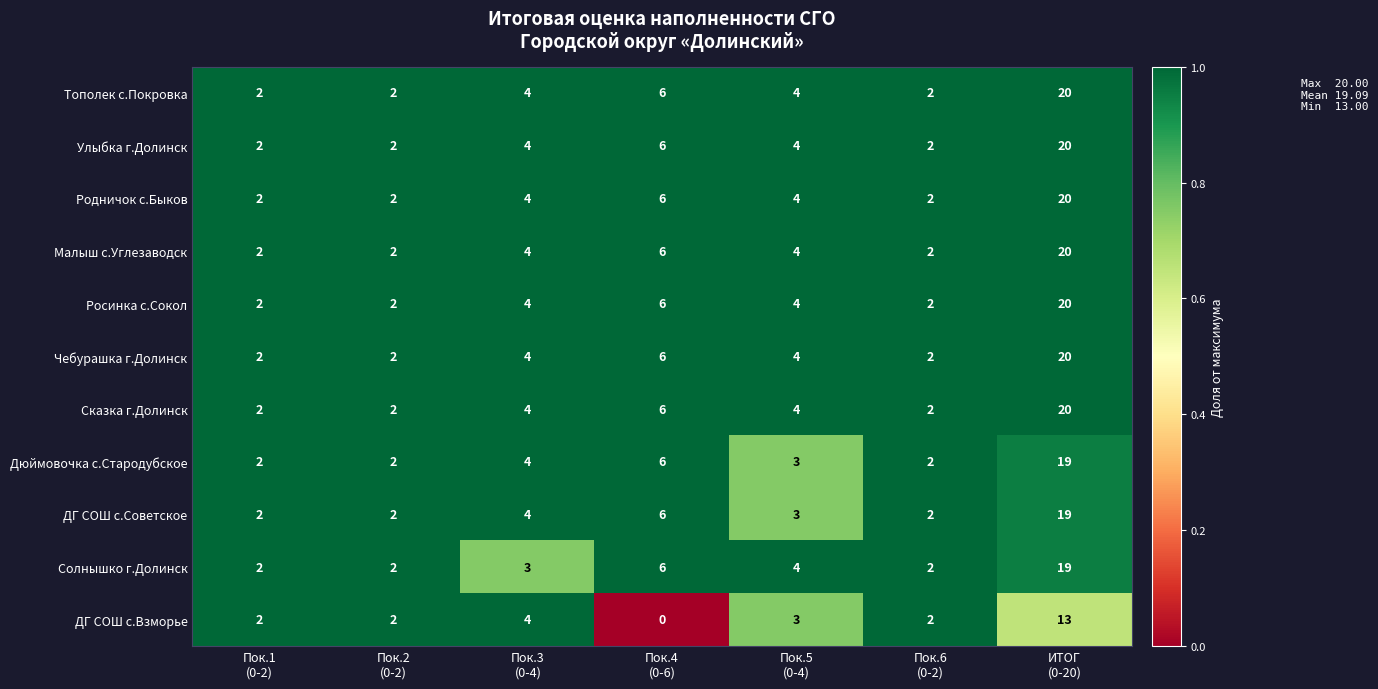

How many Чебурашка г.Долинск values are between 2 and 6?

6